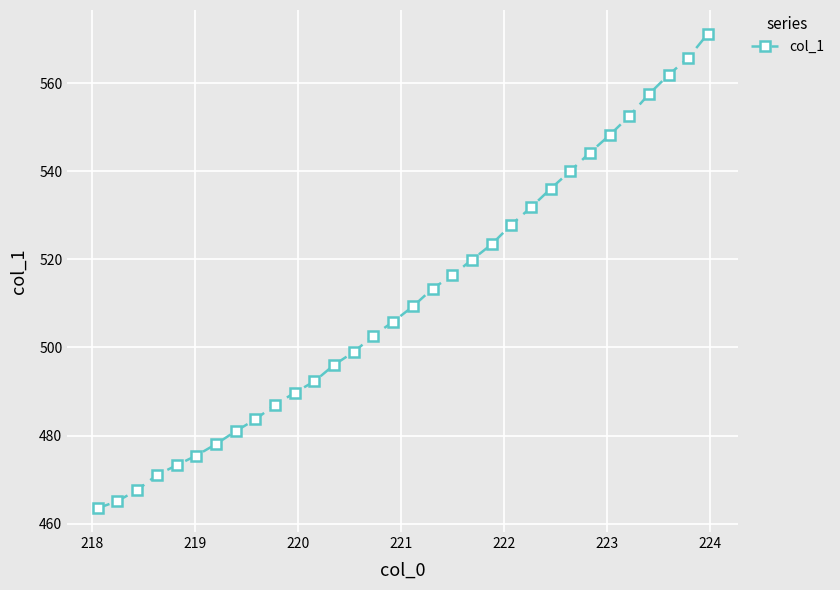

What is the minimum value shown in the chart?

463.5